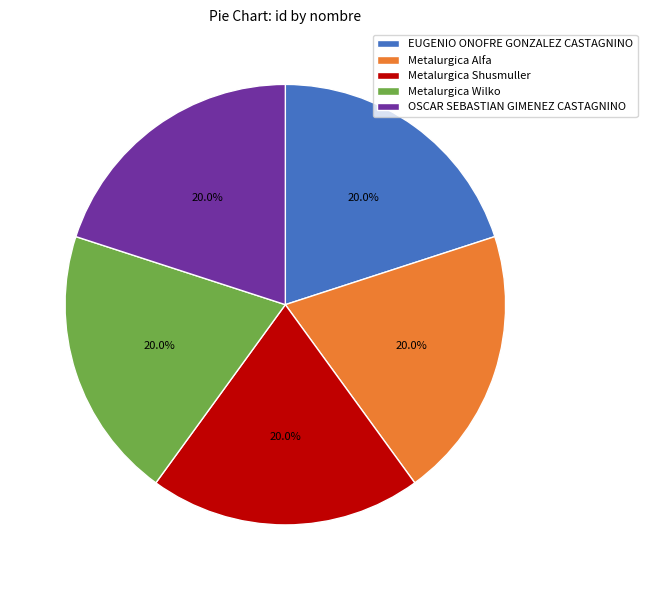

How much of the chart is everything except Metalurgica Alfa?

80.0%